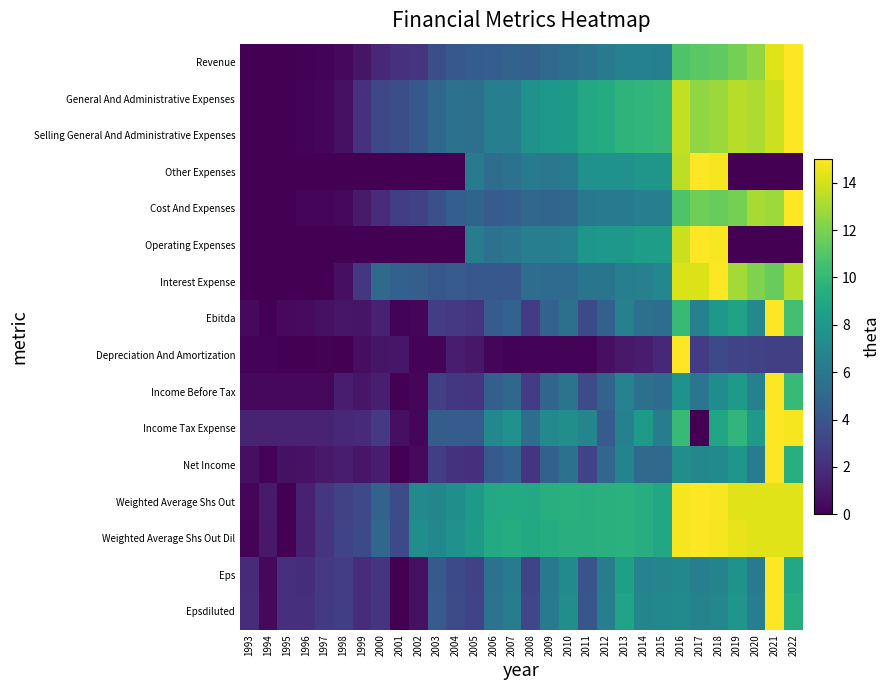

Between 2010 and 2006, which is larger?

2010